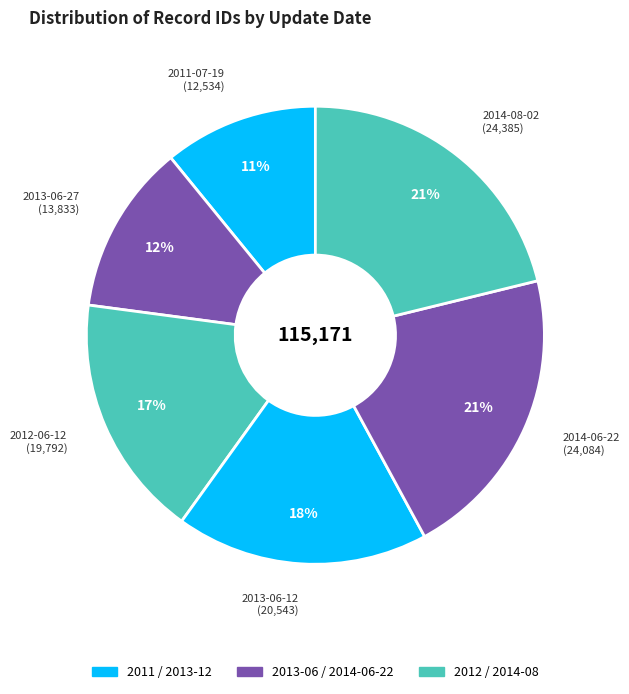

How many slices are in this pie chart?

6